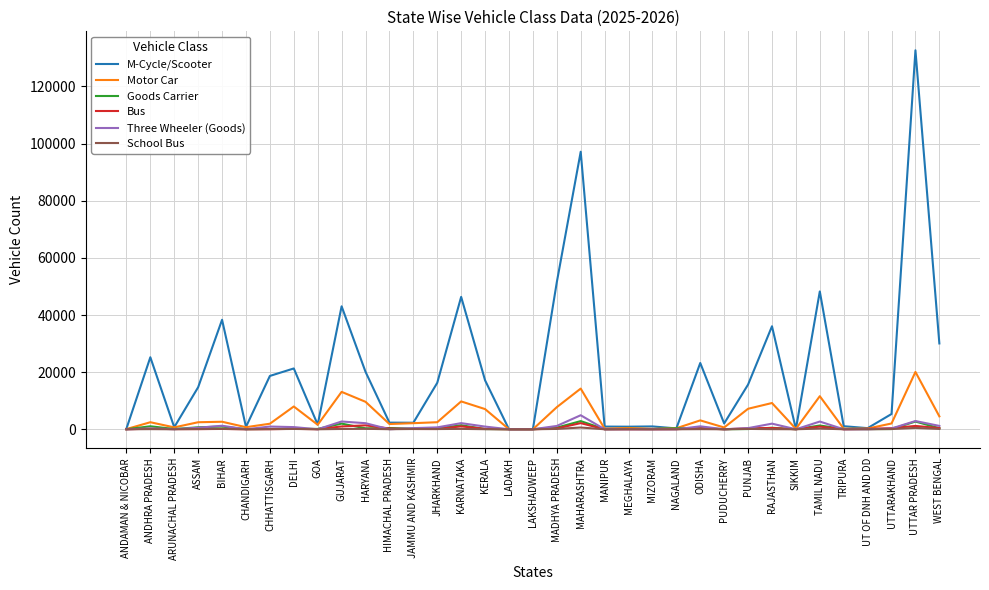

At which category is the sum across all series the highest?

UTTAR PRADESH